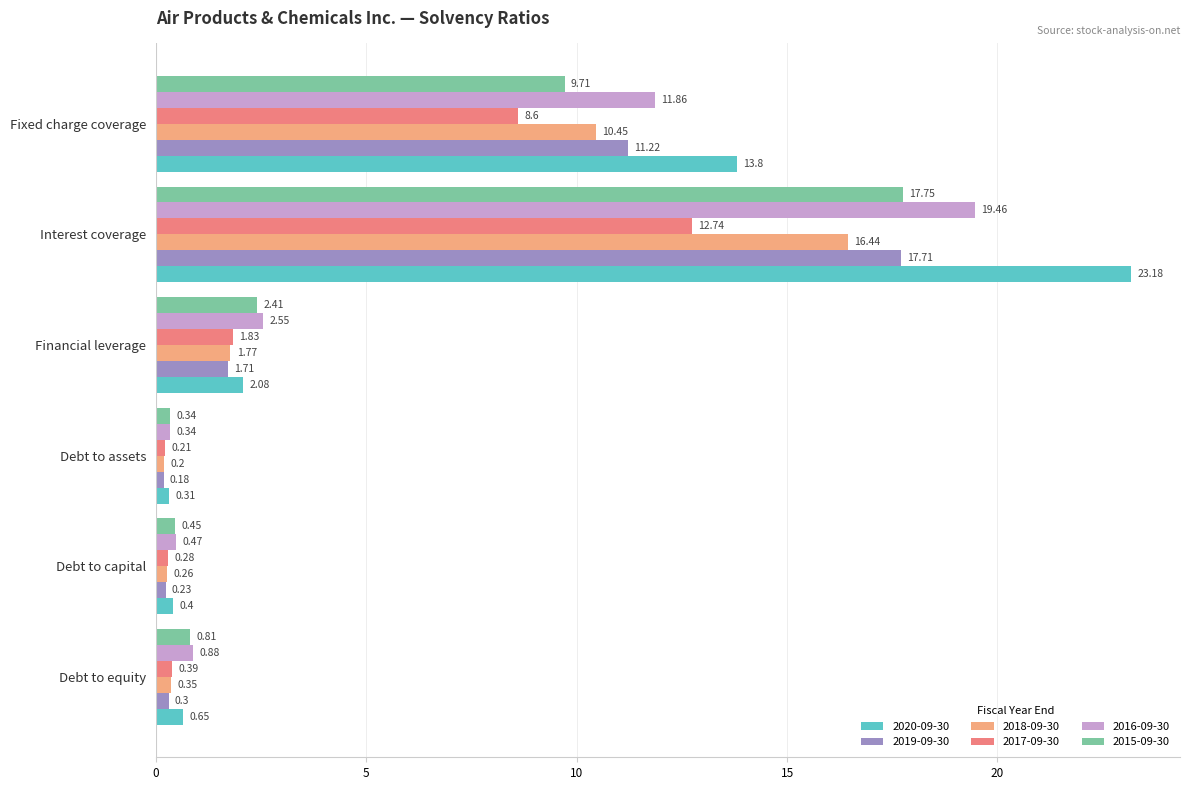

What is the sum of all 2018-09-30 values?

29.5